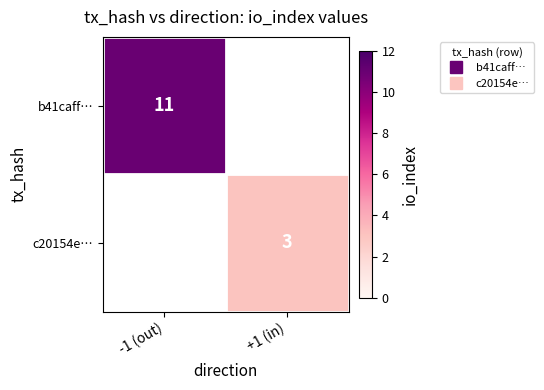

At which category does the chart reach its minimum across all series?

+1 (in)